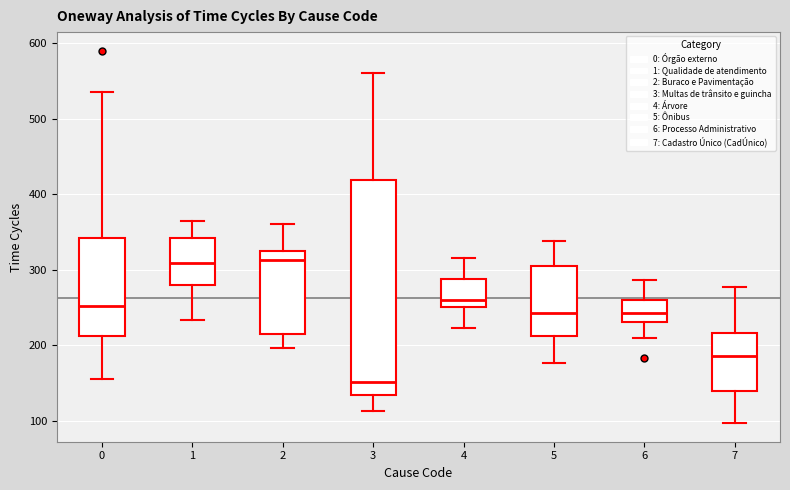

Comparing the boxes themselves (not the whiskers), which one is the tallest?

3